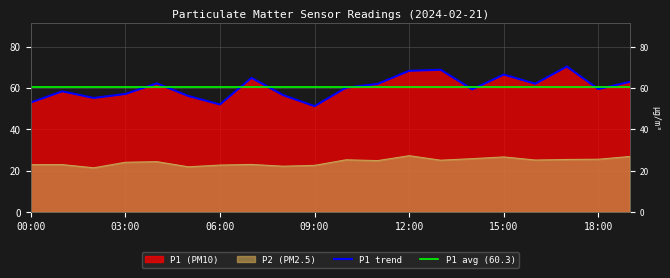

What is the label of the 5th point from the right?

15:00